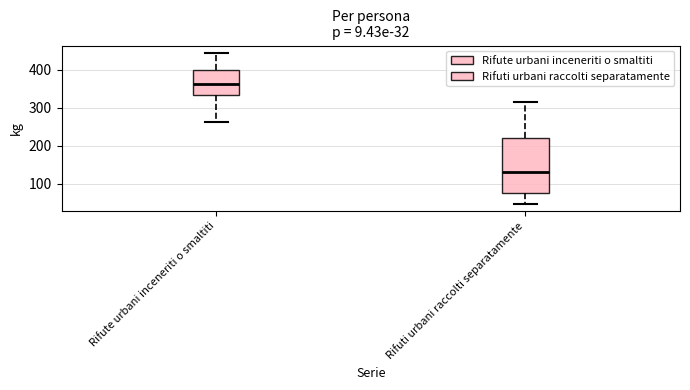

Which box is the tallest, from its lower edge to its upper edge?

Rifuti urbani raccolti separatamente